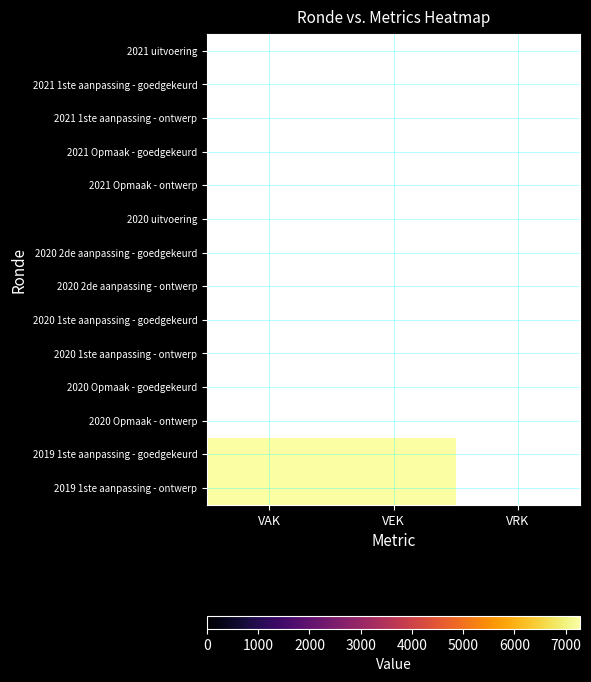

Rank the series by their maximum value, from highest to lowest.

2021 uitvoering, 2021 1ste aanpassing - goedgekeurd, 2021 1ste aanpassing - ontwerp, 2021 Opmaak - goedgekeurd, 2021 Opmaak - ontwerp, 2020 uitvoering, 2020 2de aanpassing - goedgekeurd, 2020 2de aanpassing - ontwerp, 2020 1ste aanpassing - goedgekeurd, 2020 1ste aanpassing - ontwerp, 2020 Opmaak - goedgekeurd, 2020 Opmaak - ontwerp, 2019 1ste aanpassing - goedgekeurd, 2019 1ste aanpassing - ontwerp